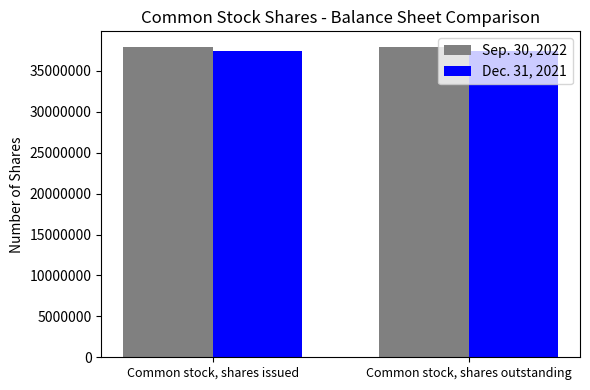

The Dec. 31, 2021 series shows 37424101 at Common stock, shares outstanding. True or false?

True